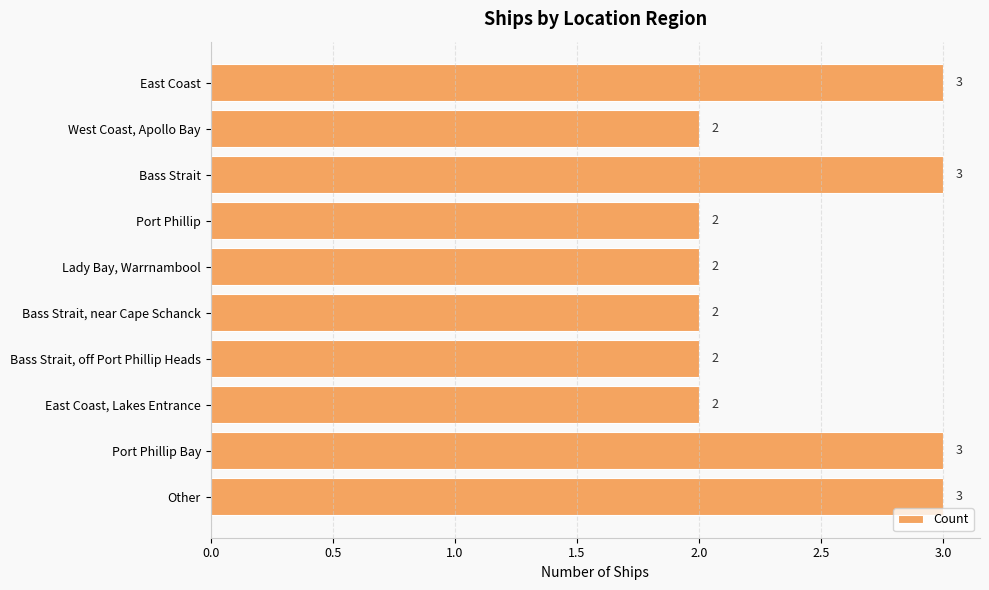

What is the average value?

2